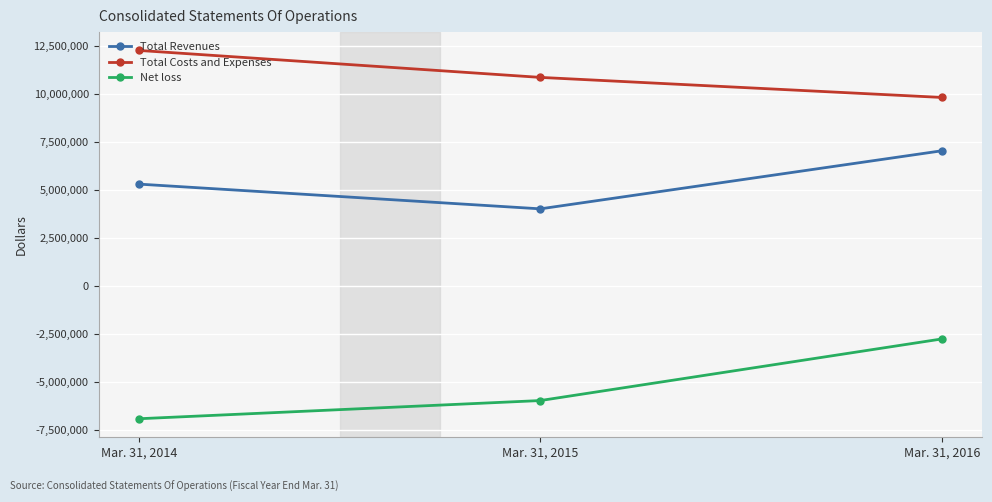

Reading left to right, list all the values displayed in this chart.

Total Revenues: 5306799	4015744	7046200
Total Costs and Expenses: 12283326	10875635	9828703
Net loss: -6938351	-5988530	-2773244